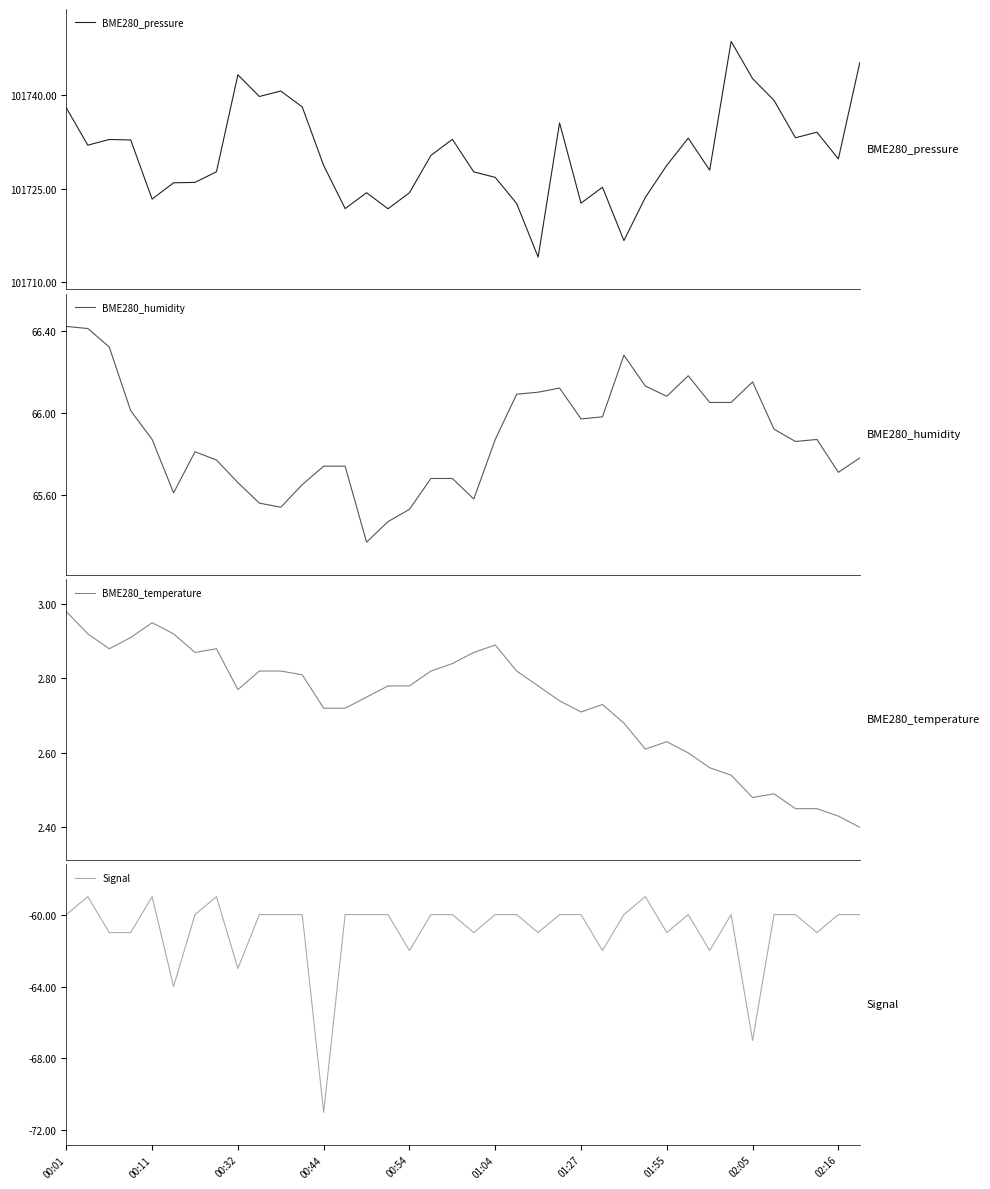

What is the difference between the maximum and second lowest values in the BME280_humidity series?

1.0